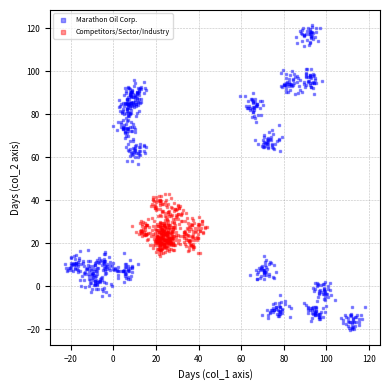

Which series reaches the maximum Y coordinate?

Marathon Oil Corp.